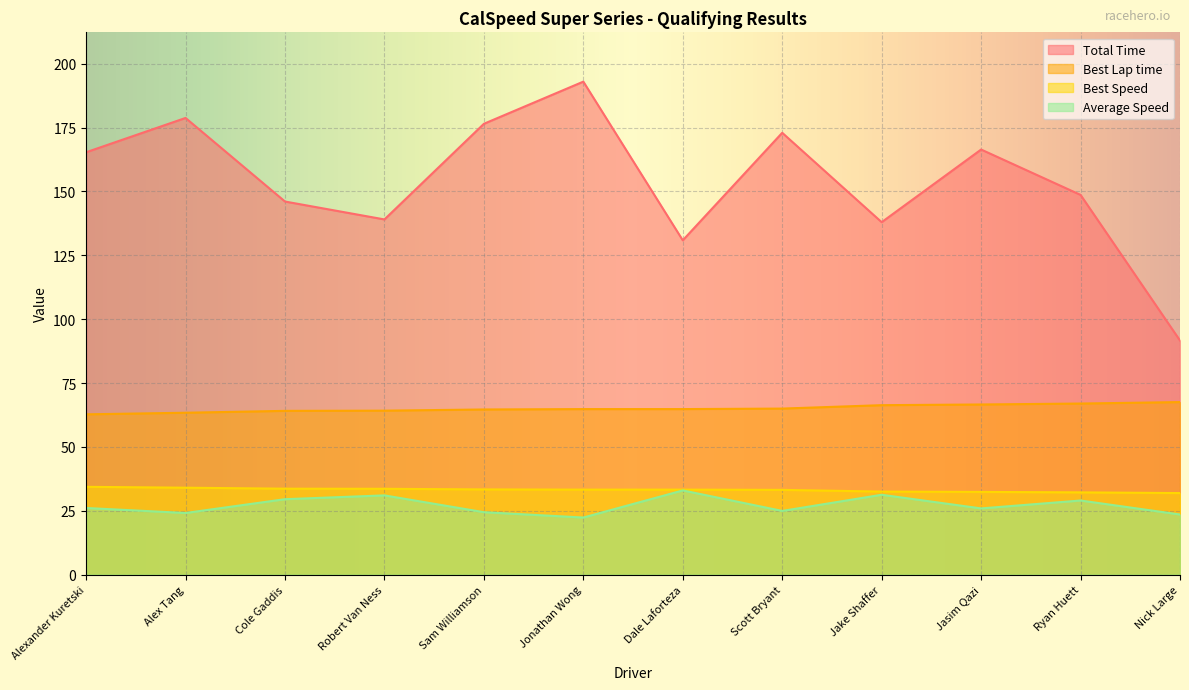

What is the difference between the second highest and second lowest values in the Best Lap time series?

3.6